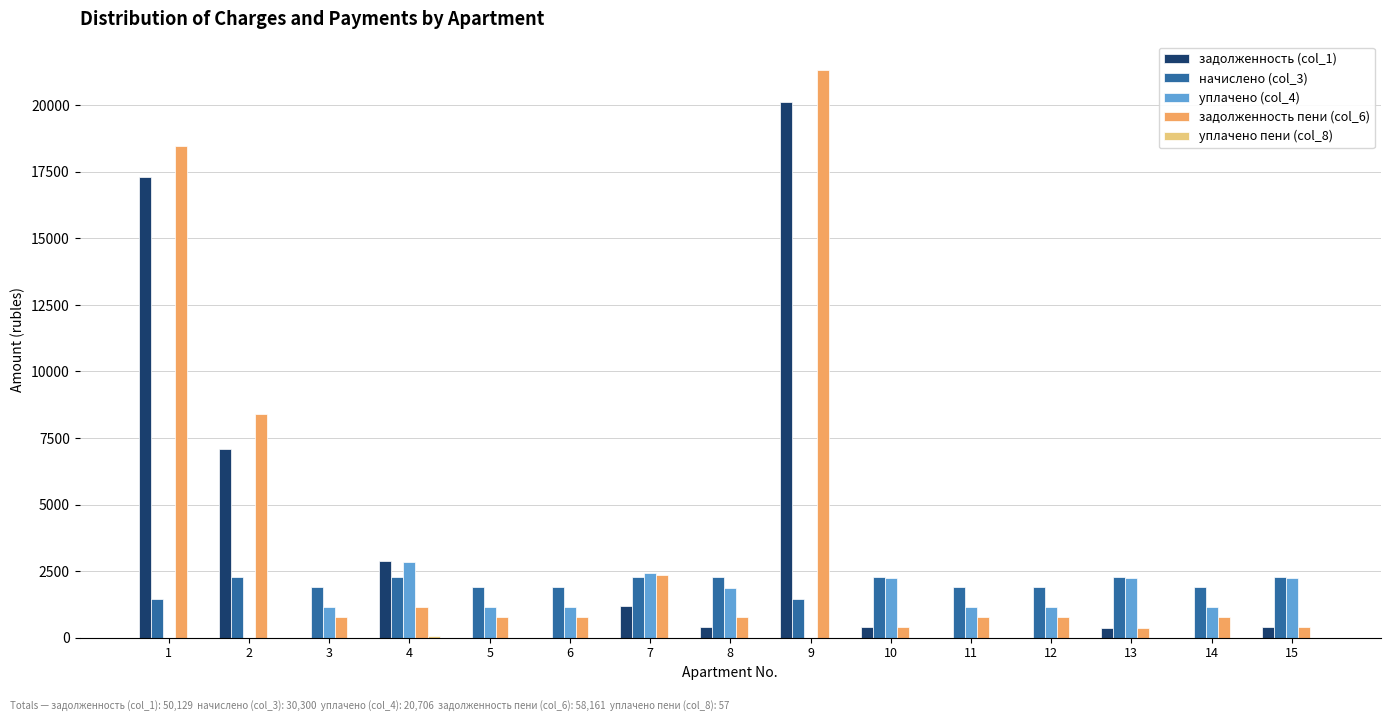

Is the value of задолженность (col_1) at 13 greater than the value of начислено (col_3) at 2?

No